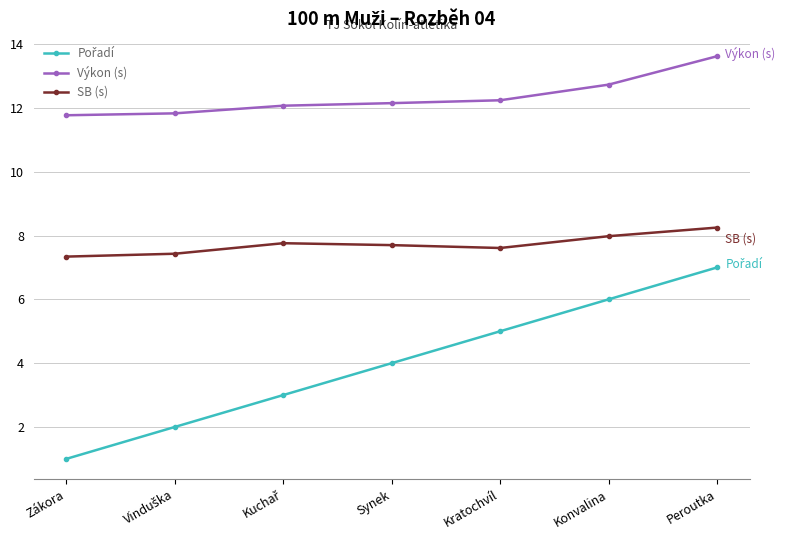

What is the smallest value displayed?

1.0